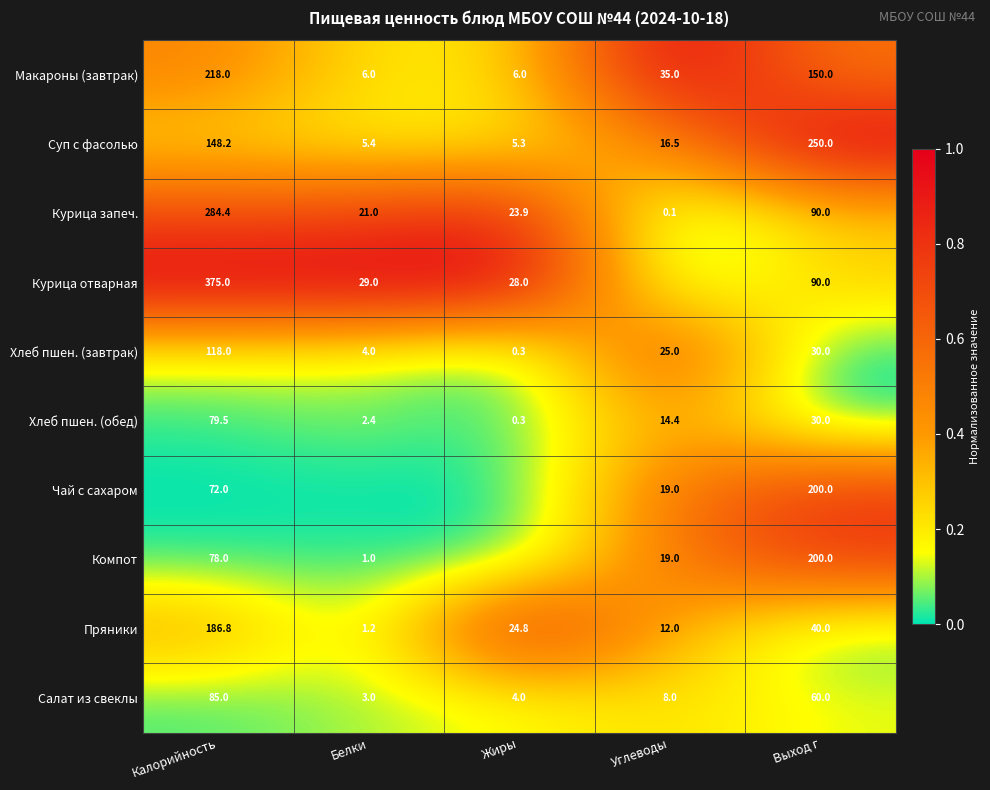

What is the total value across all series at Калорийность?

1644.9